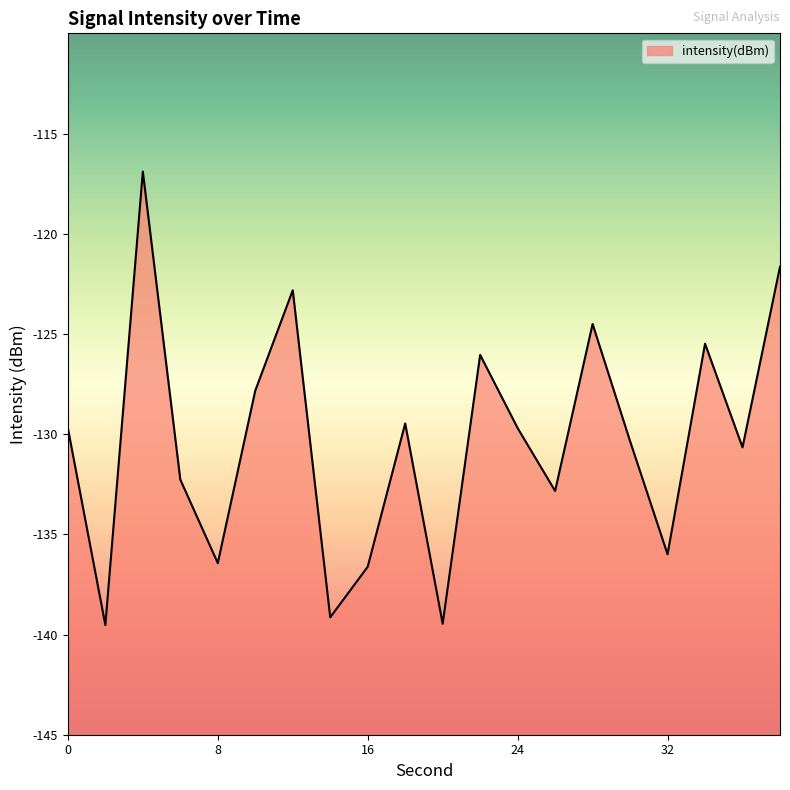

The value at 12 is -32.9. True or false?

False